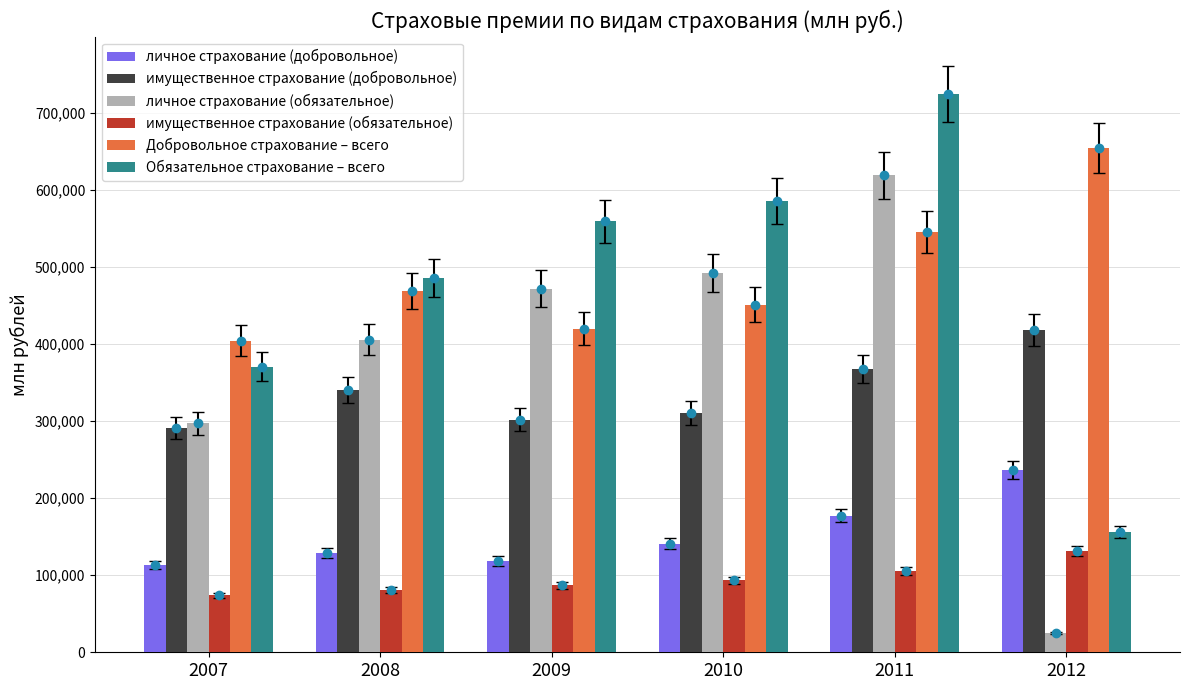

What are all the series names shown in the legend?

личное страхование (добровольное), имущественное страхование (добровольное), личное страхование (обязательное), имущественное страхование (обязательное), Добровольное страхование – всего, Обязательное страхование – всего